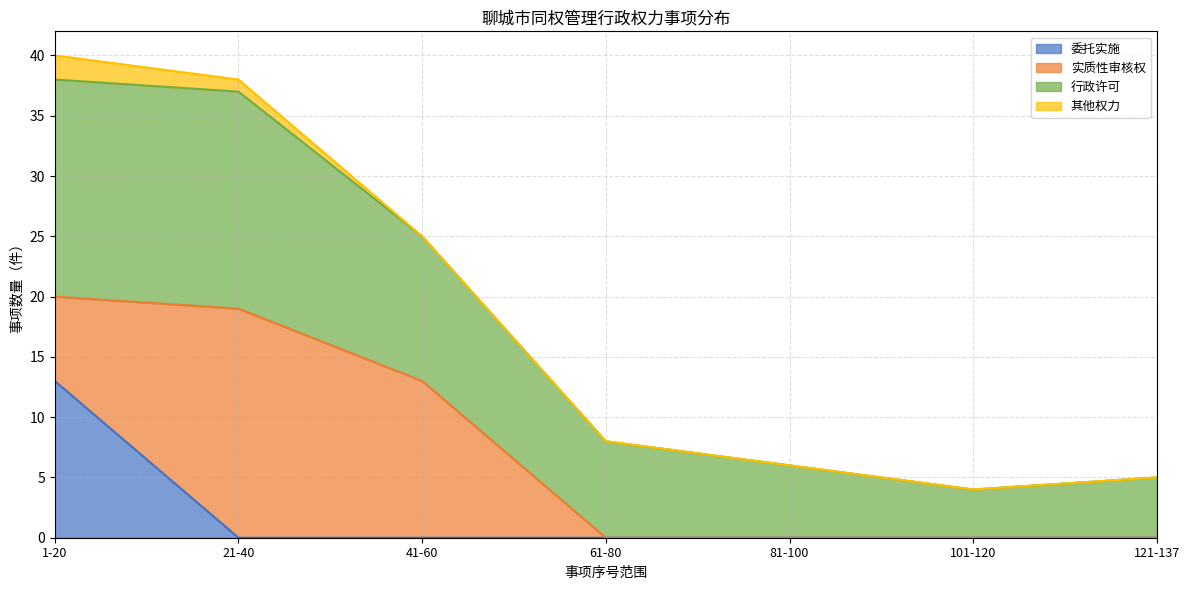

What is the total value across all series at 121-137?

5